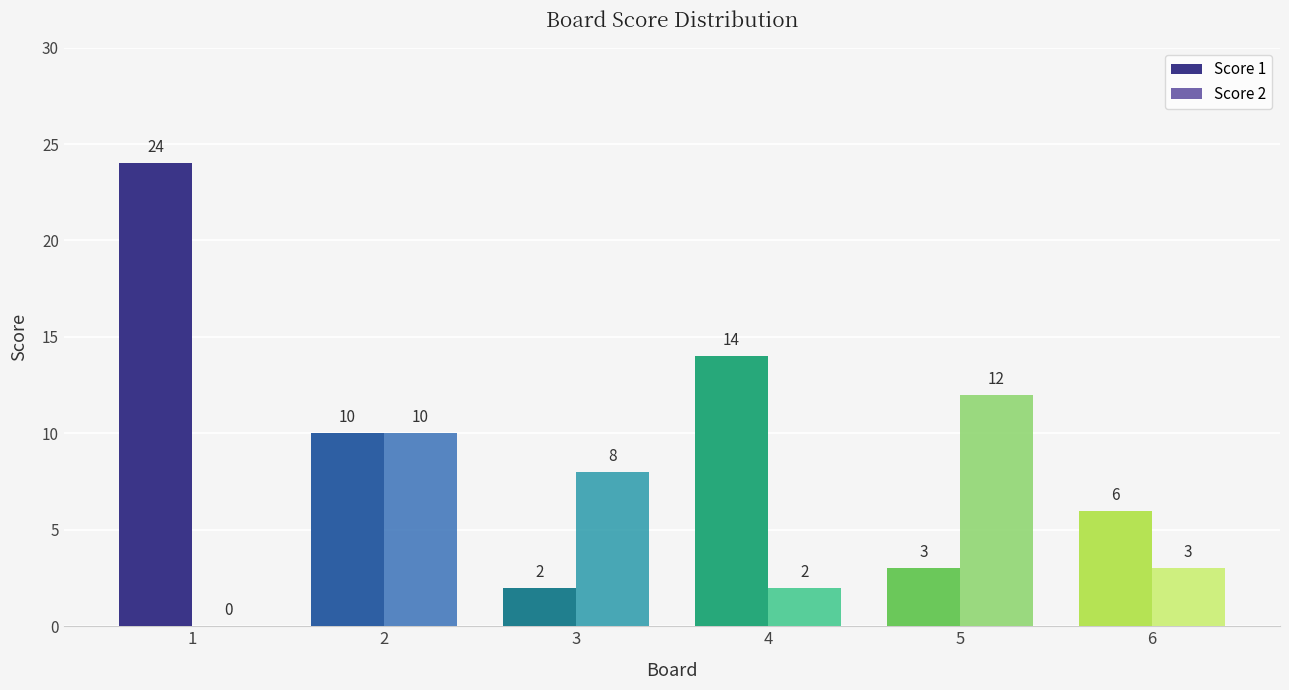

The Score 1 series shows 24 at 1. True or false?

True